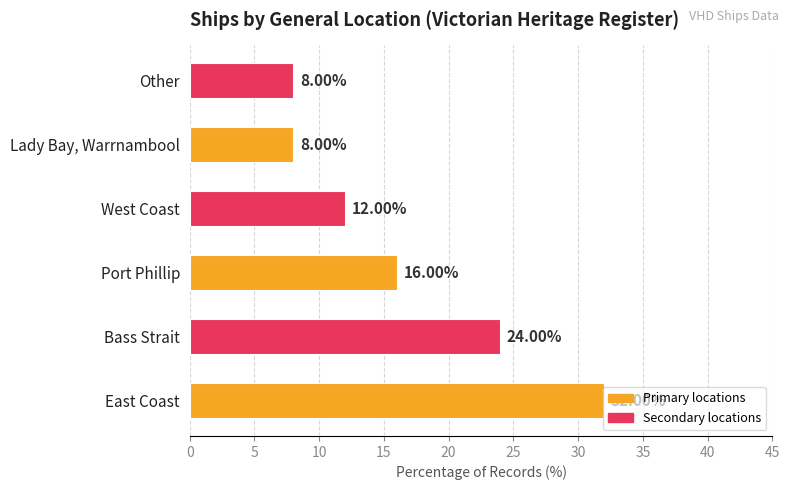

Between Port Phillip and Lady Bay, Warrnambool, which is larger?

Port Phillip